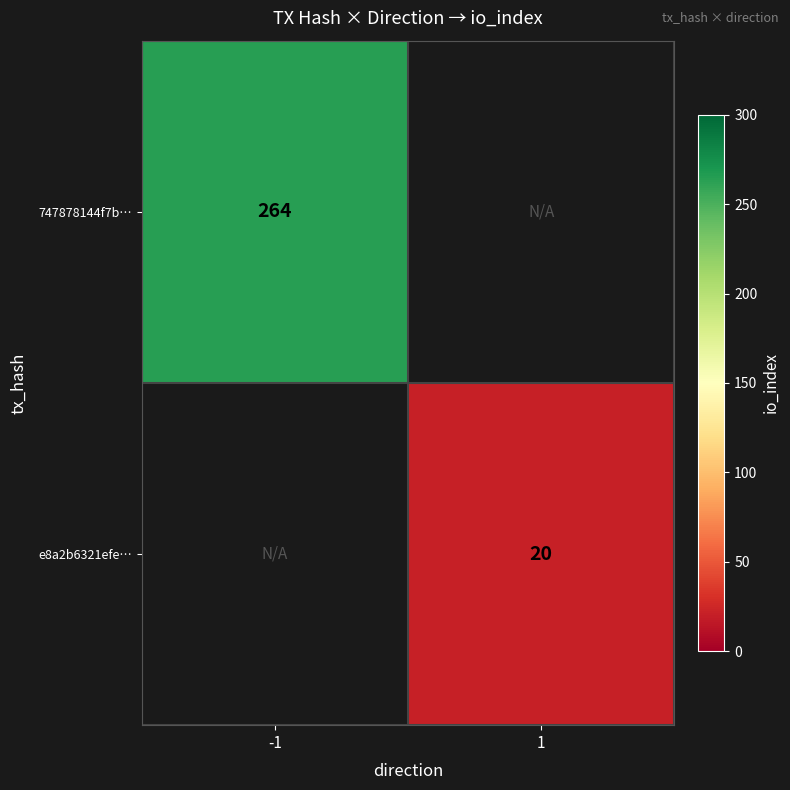

The value of e8a2b6321efe… at 1 is 33. True or false?

False